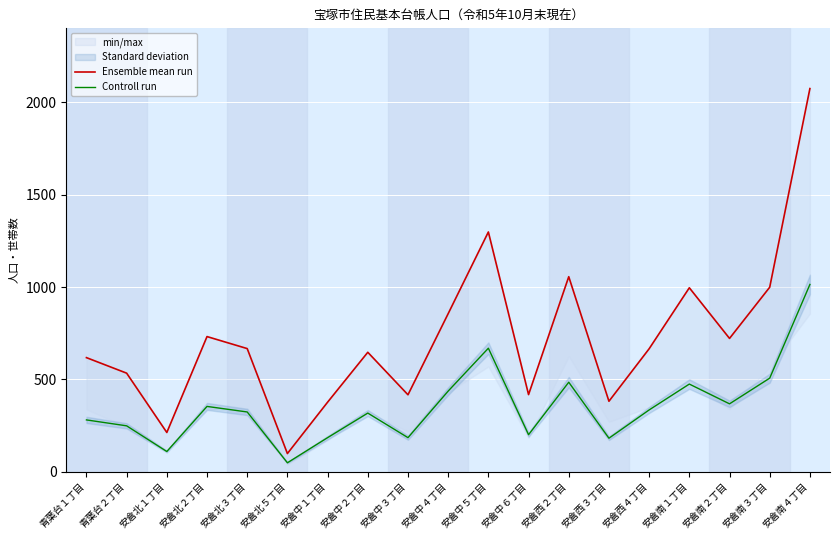

What is the average value of the Ensemble mean run series?

725